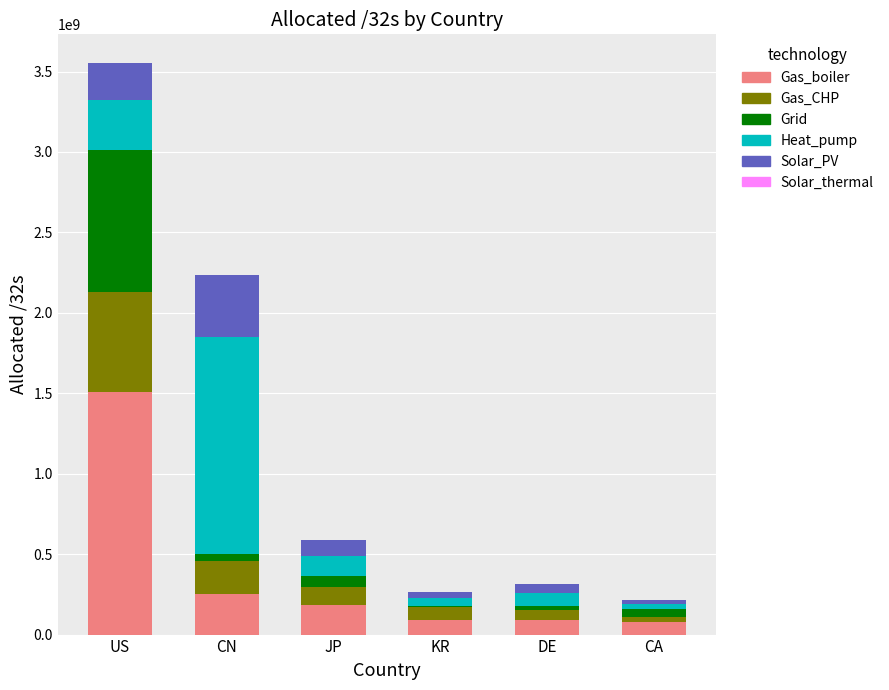

Are the bars horizontal?

No